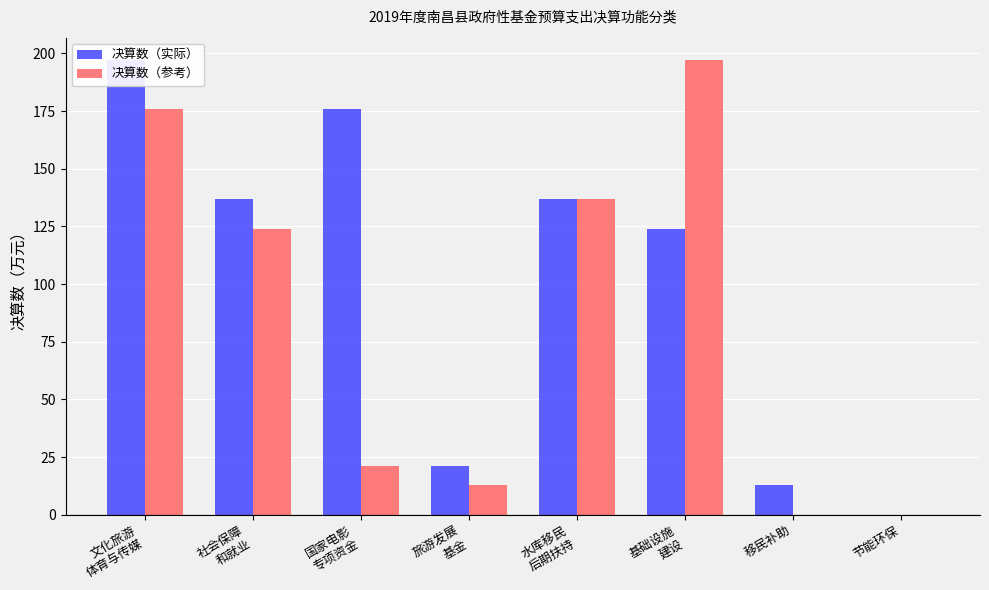

Reading left to right, transcribe all the data shown in this chart.

决算数（实际）: 197	137	176	21	137	124	13	0
决算数（参考）: 176	124	21	13	137	197	0	0